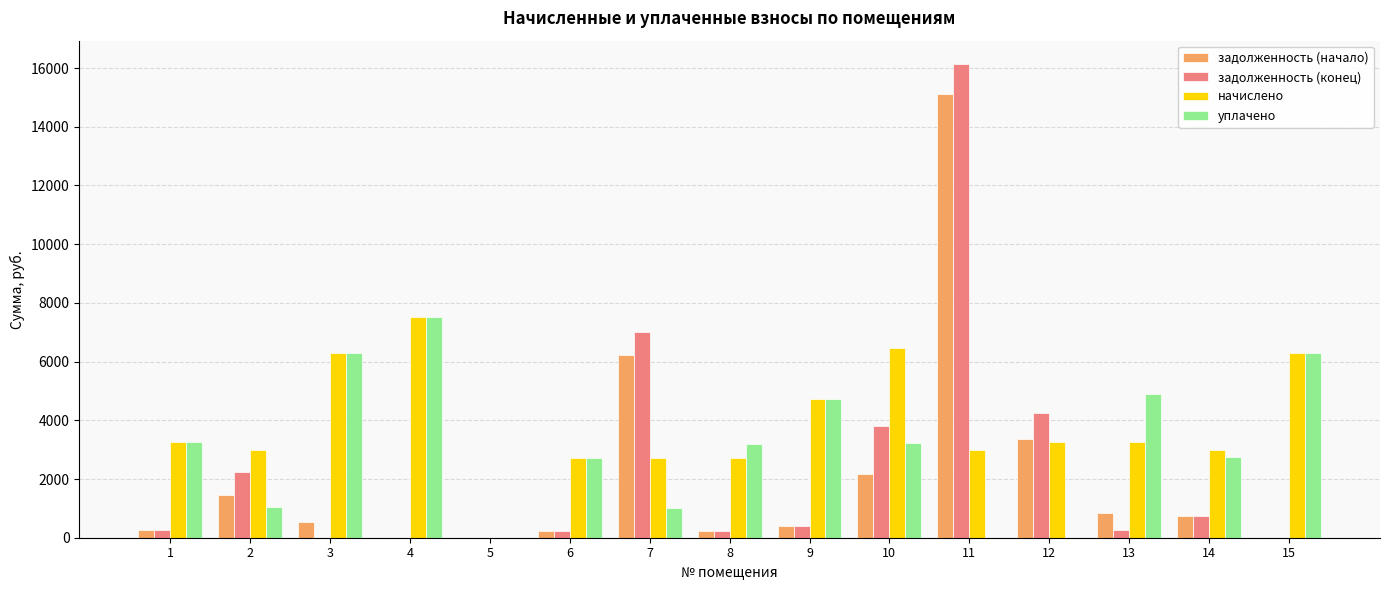

Is the value of начислено at 5 greater than the value of уплачено at 7?

No